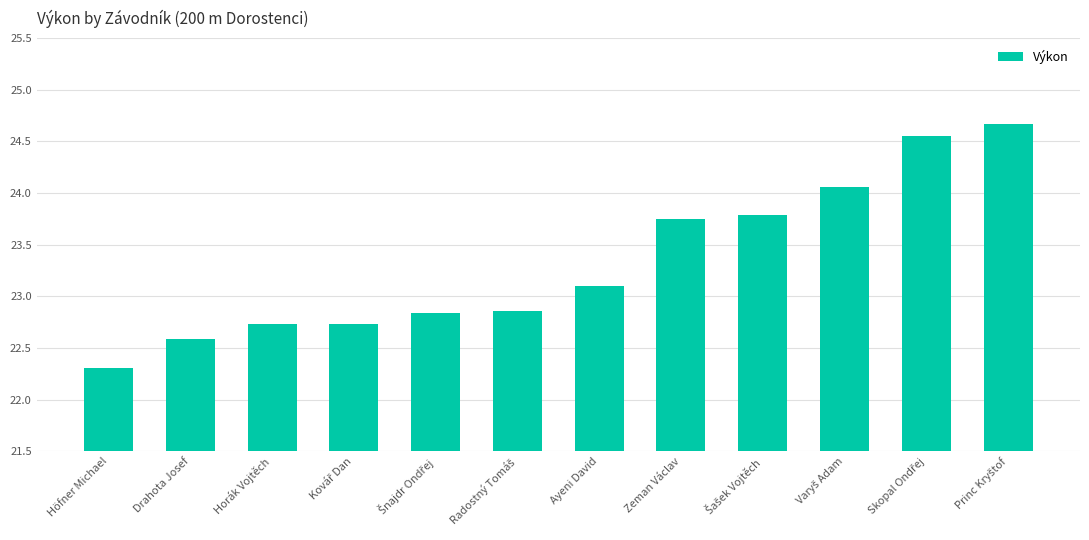

Is it true that the value at Zeman Václav is 32.2?

False